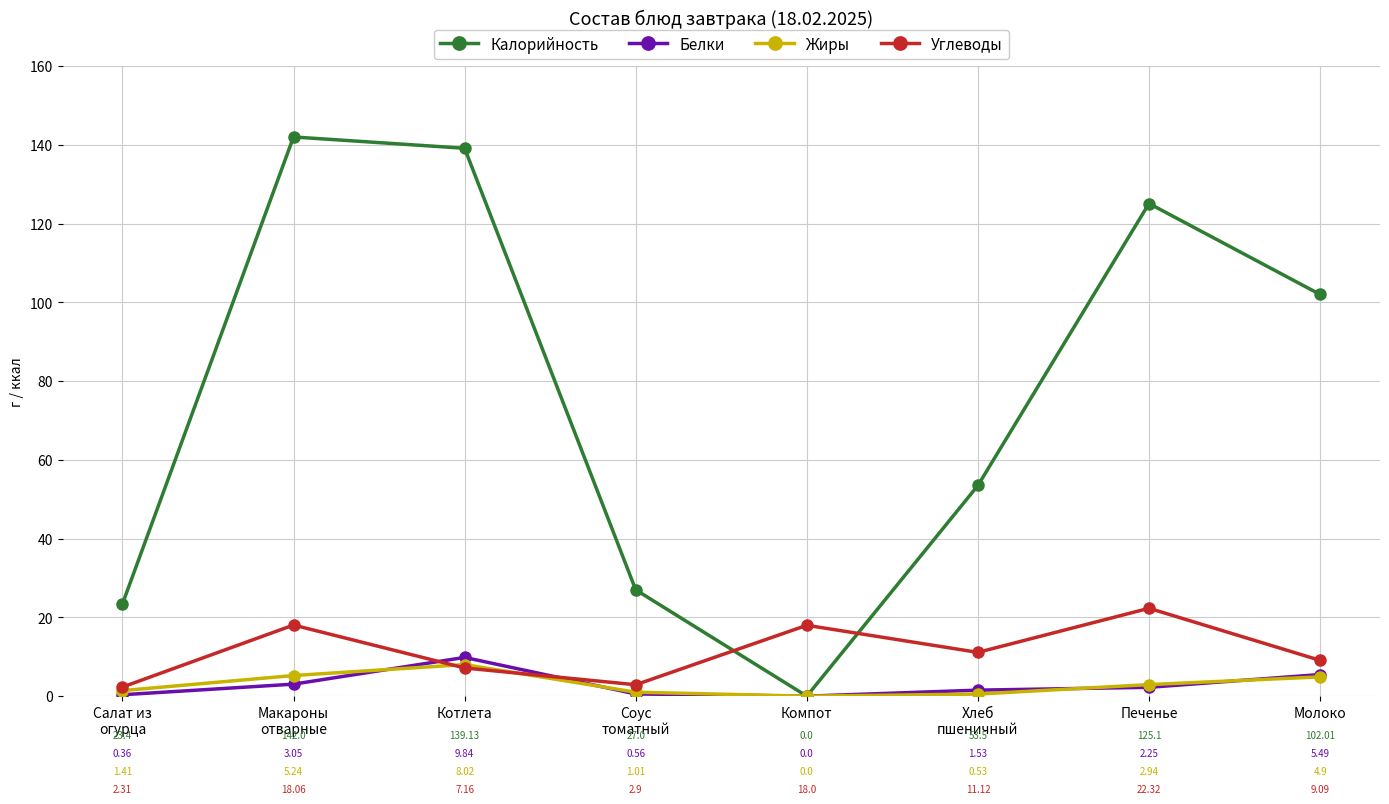

What is the difference between the maximum and minimum values in the Белки series?

9.8